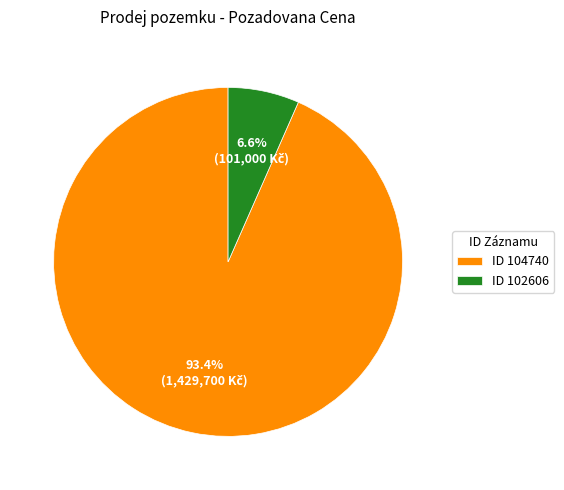

Rank the categories by value from highest to lowest.

ID 104740, ID 102606